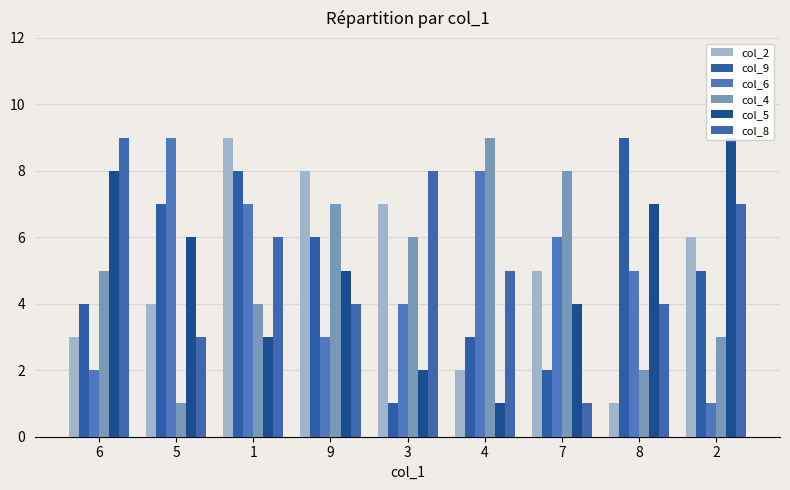

Between 5 and 7, which series saw the biggest shift?

col_4